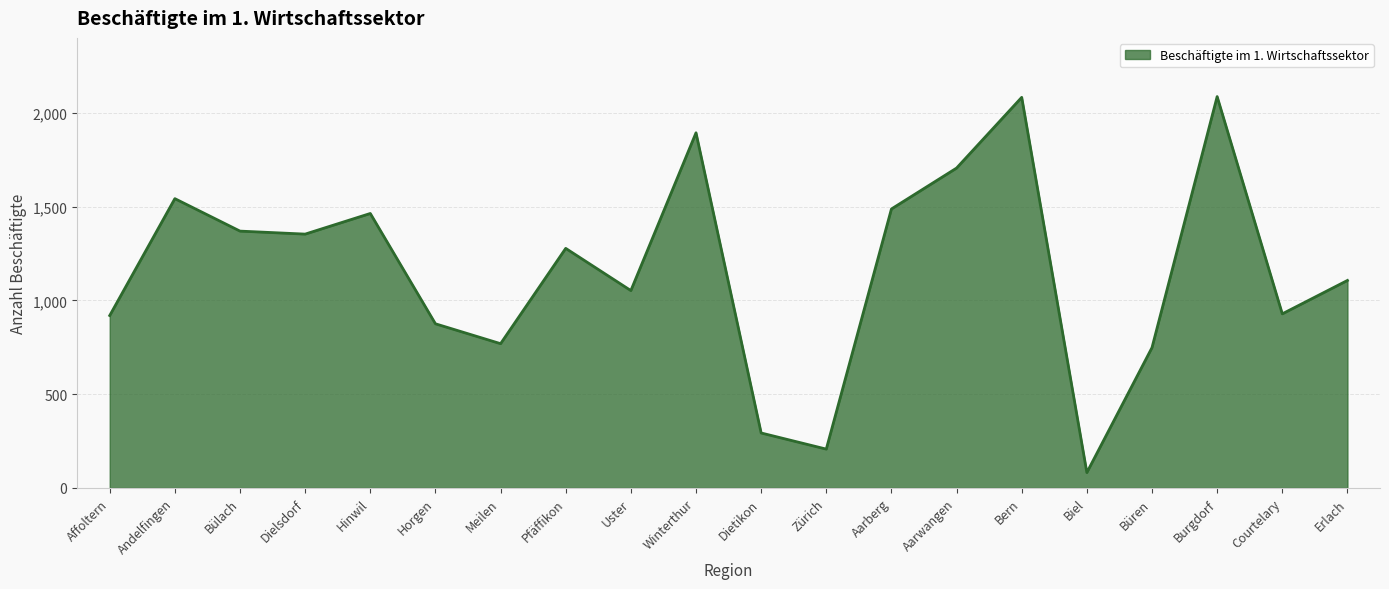

True or false: the data shows 2347 at Bülach.

False